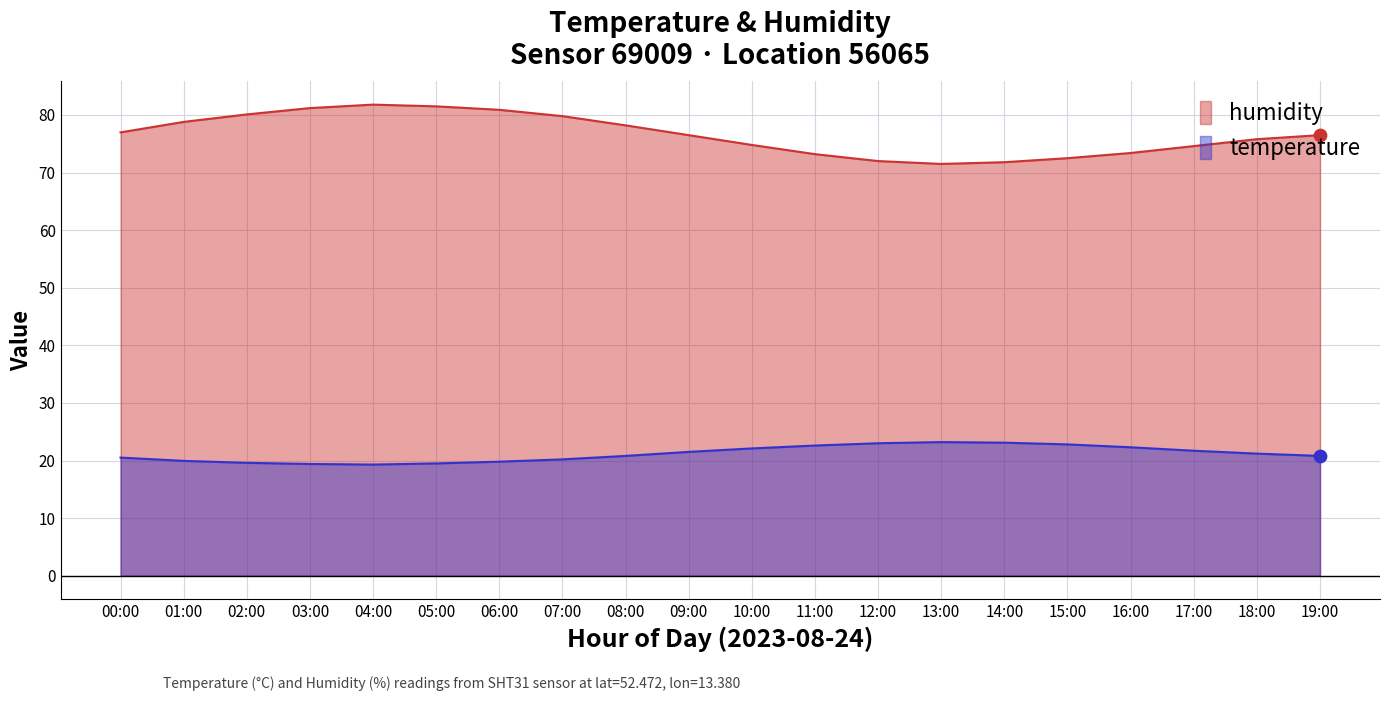

Which series contains the lowest Y value?

temperature